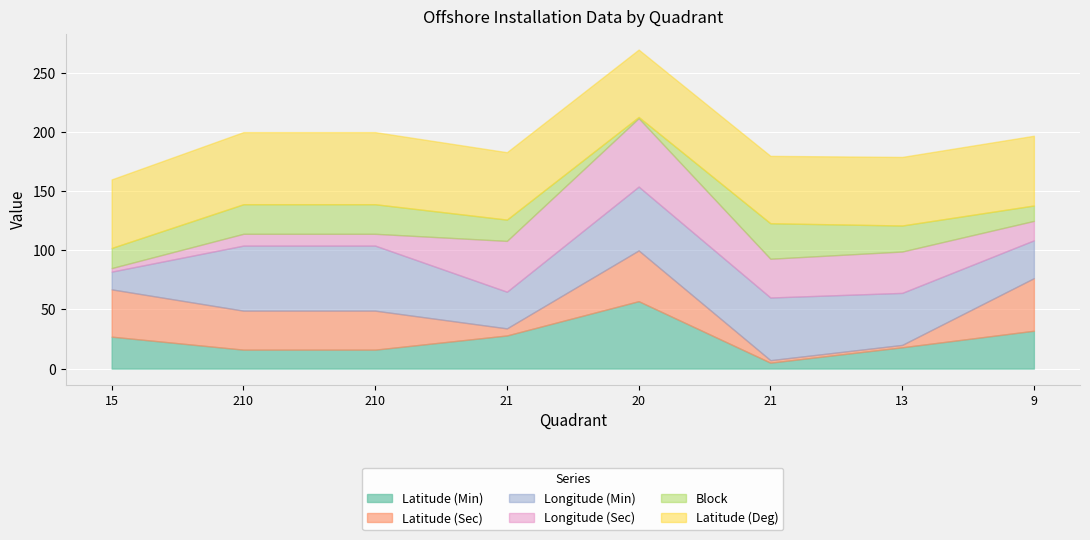

Rank the categories by Latitude (Sec) value from highest to lowest.

9, 20, 15, 210, 210, 21, 21, 13